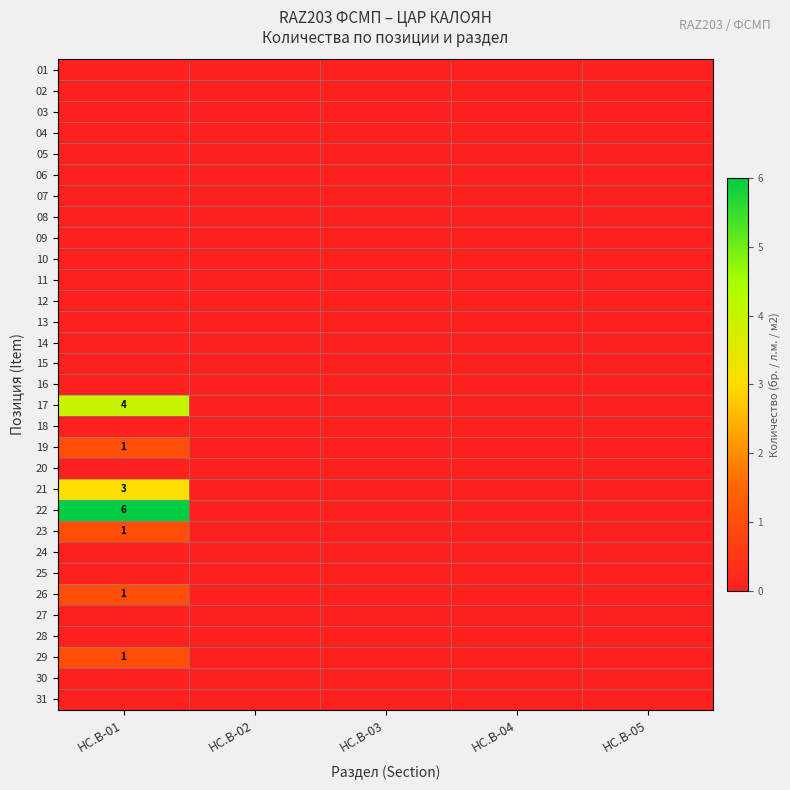

True or false: 22 has a value of 3 at HC.B-01.

False